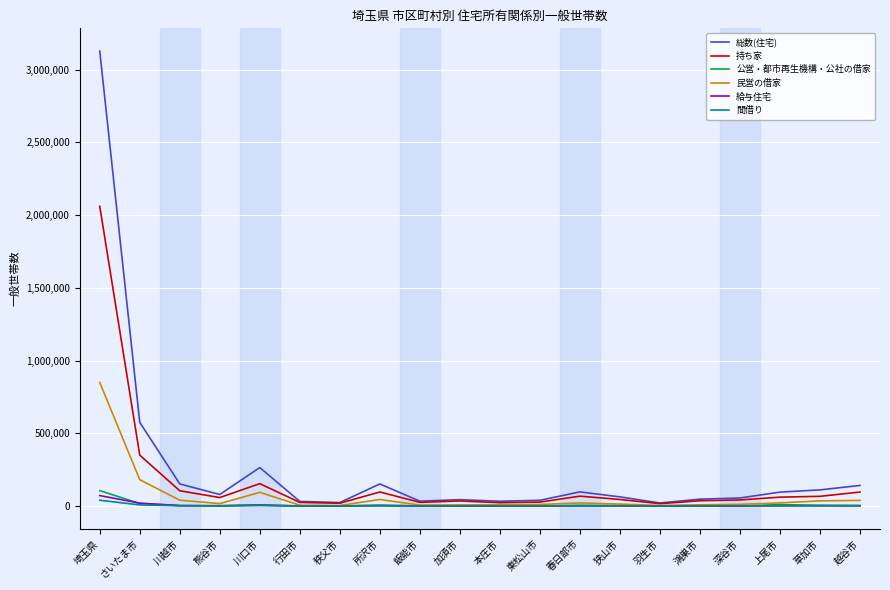

The value of 総数(住宅) at 川越市 is 152025. True or false?

True